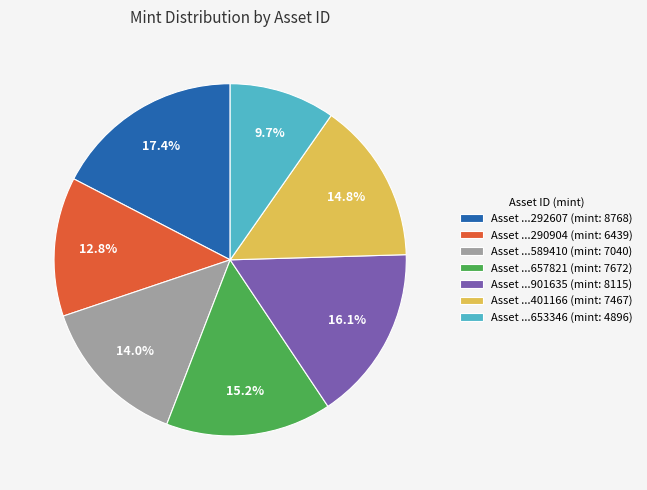

Combined, do Asset ...653346 (mint: 4896) and Asset ...290904 (mint: 6439) account for over 50%?

No